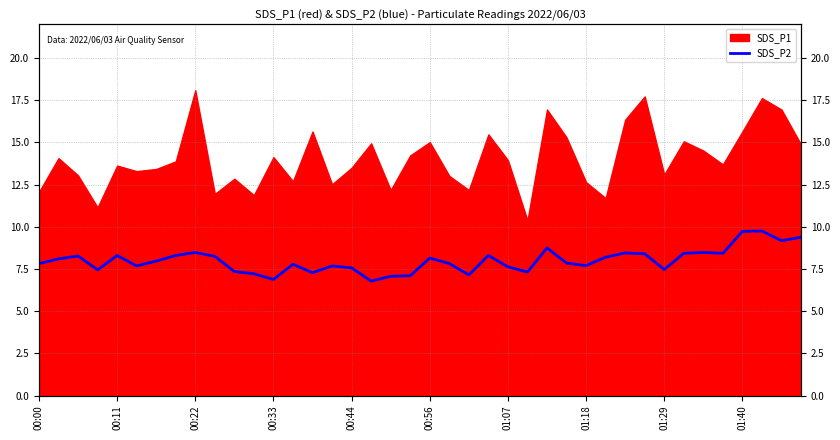

At which category does the chart reach its minimum across all series?

17